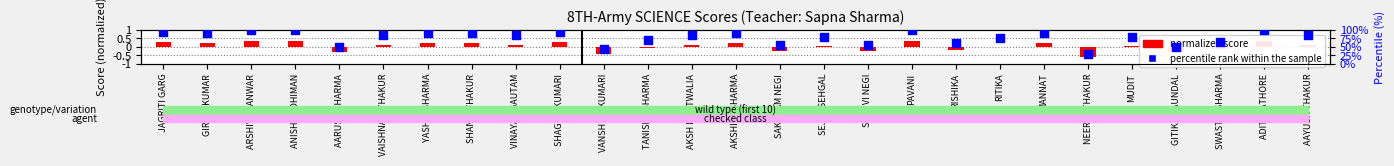

What is the total value across all series at AKSHITA SHARMA?

90.2